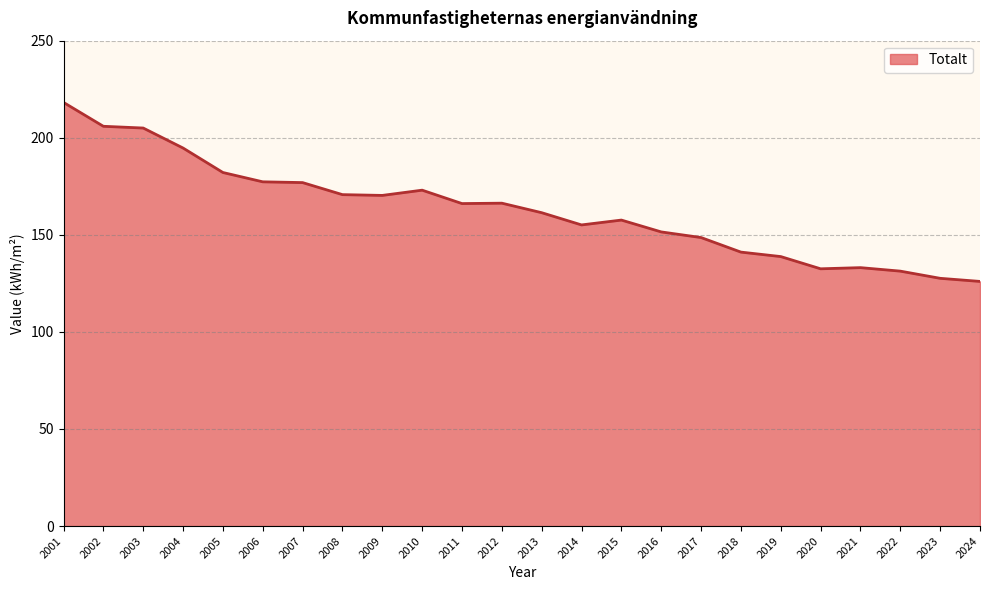

Read the value at 2020.

132.5